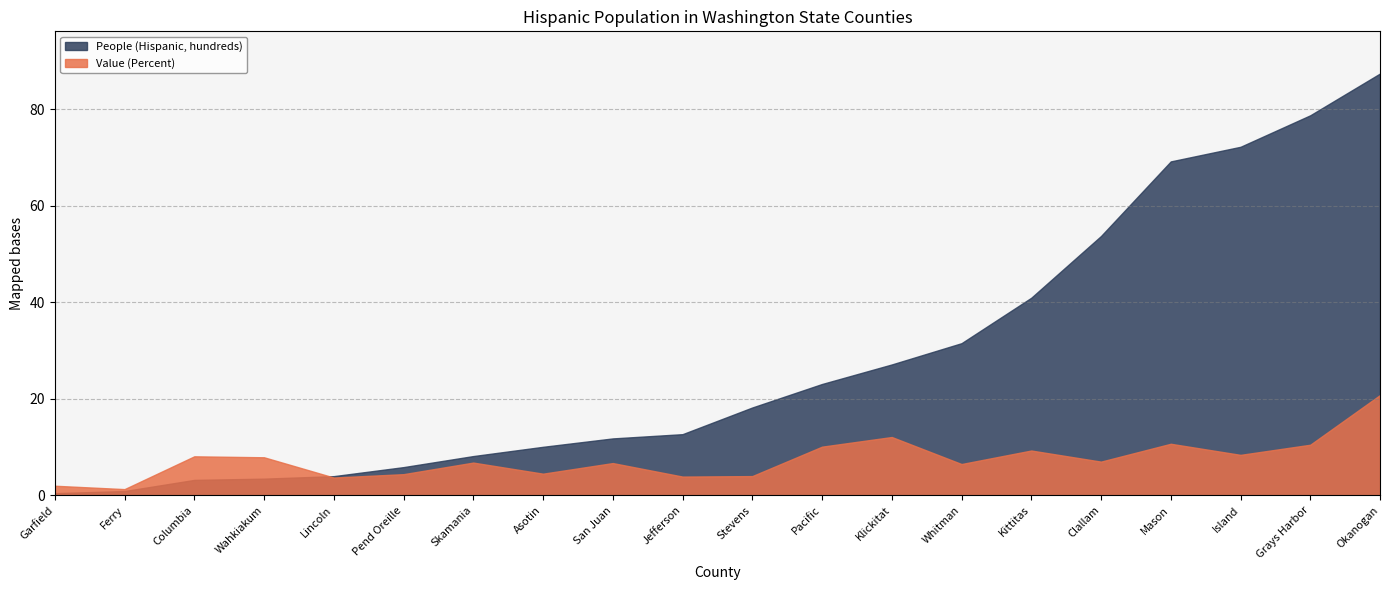

Reading right to left, list all the values displayed in this chart.

Value (Percent): Okanogan=20.8	Grays Harbor=10.5	Island=8.4	Mason=10.7	Clallam=7.0	Kittitas=9.3	Whitman=6.5	Klickitat=12.1	Pacific=10.1	Stevens=4.0	Jefferson=3.9	San Juan=6.7	Asotin=4.5	Skamania=6.8	Pend Oreille=4.4	Lincoln=3.7	Wahkiakum=7.9	Columbia=8.1	Ferry=1.3	Garfield=2.0
People (Hispanic, hundreds): Okanogan=87.5	Grays Harbor=78.8	Island=72.3	Mason=69.2	Clallam=53.8	Kittitas=41.0	Whitman=31.6	Klickitat=27.1	Pacific=23.1	Stevens=18.2	Jefferson=12.7	San Juan=11.8	Asotin=10.1	Skamania=8.2	Pend Oreille=5.9	Lincoln=4.0	Wahkiakum=3.5	Columbia=3.2	Ferry=0.9	Garfield=0.5